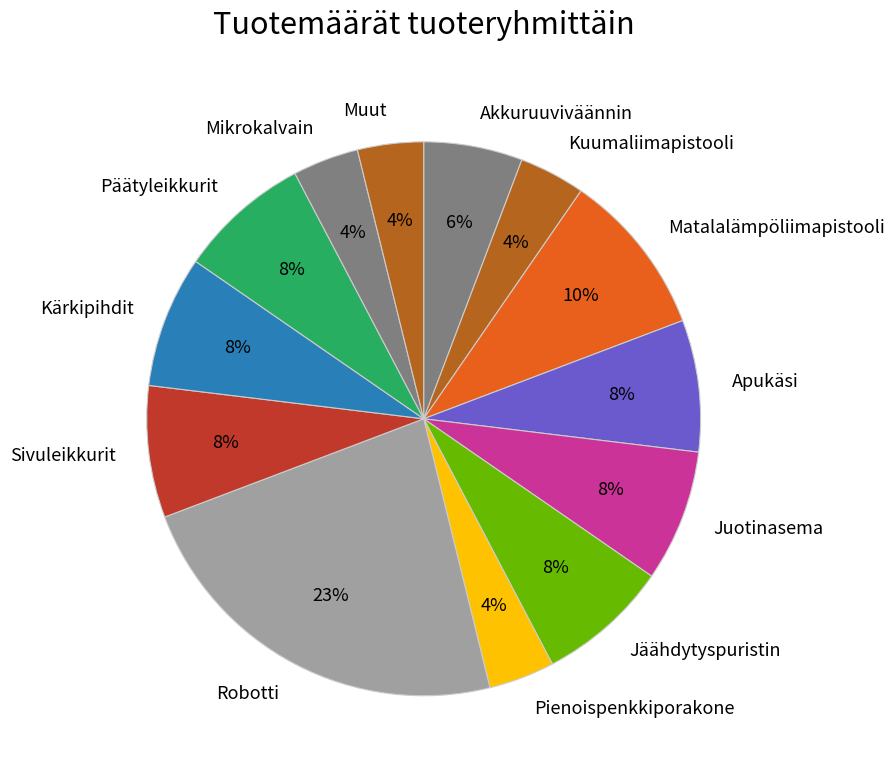

To the nearest percent, what percentage of the pie is Pienoispenkkiporakone?

4%